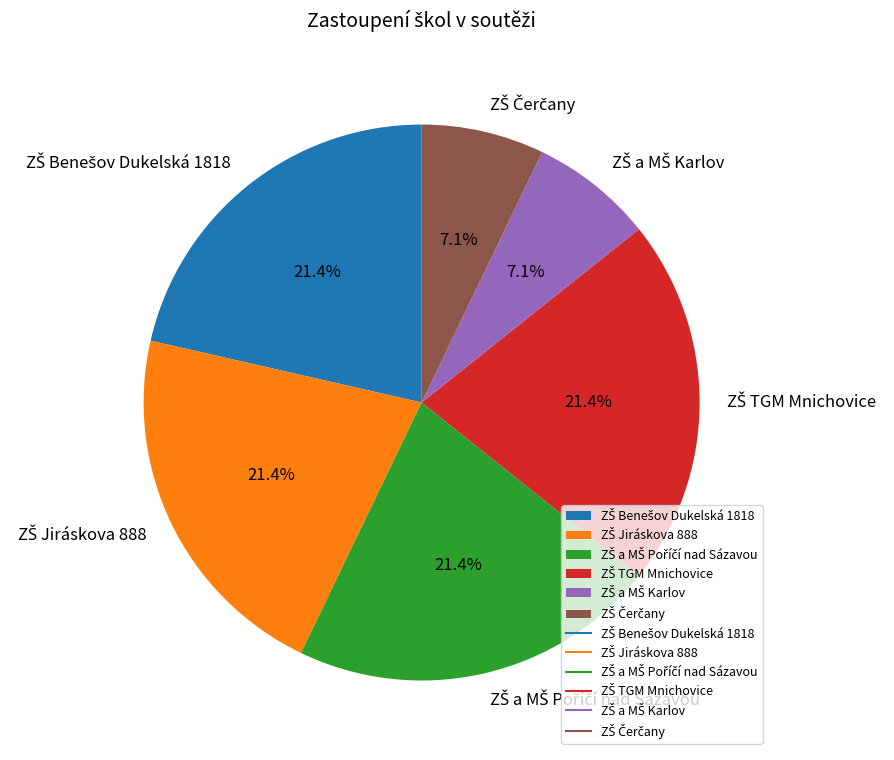

Does any single category account for the majority?

No